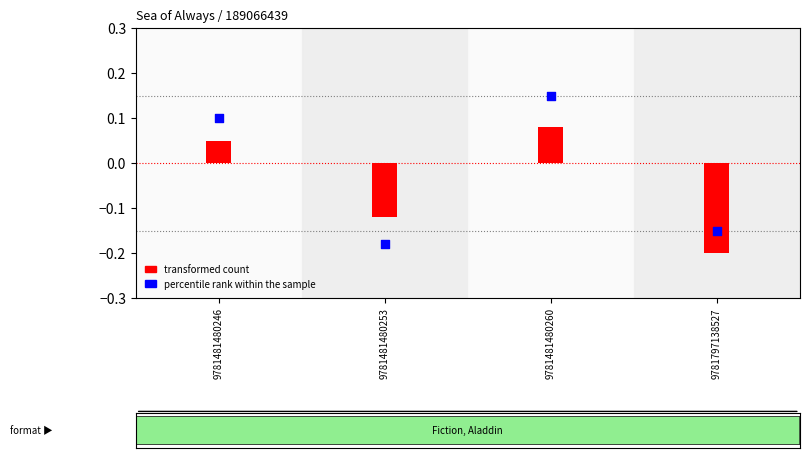

What are all the series names shown in the legend?

transformed count, percentile rank within the sample